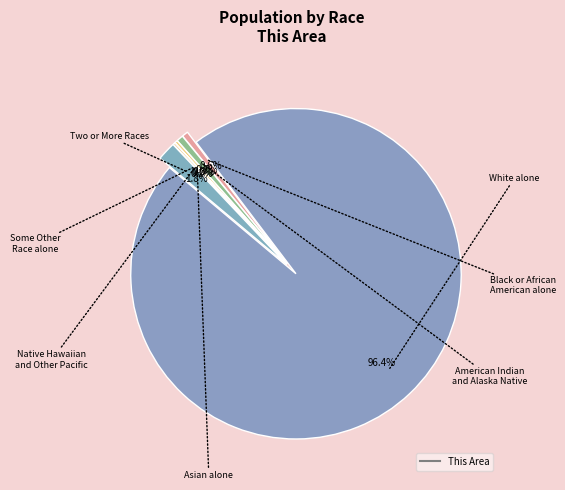

How many segments does this pie chart have?

7